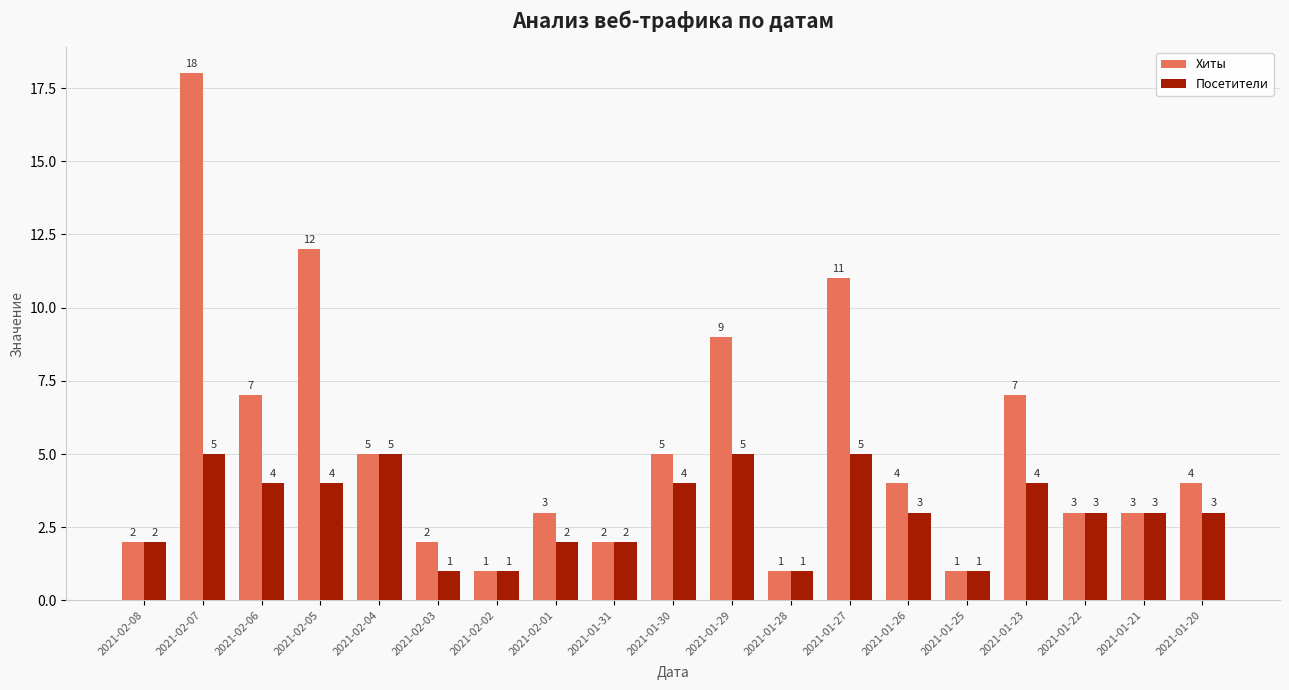

Reading right to left, list all the values displayed in this chart.

Хиты: 4	3	3	7	1	4	11	1	9	5	2	3	1	2	5	12	7	18	2
Посетители: 3	3	3	4	1	3	5	1	5	4	2	2	1	1	5	4	4	5	2